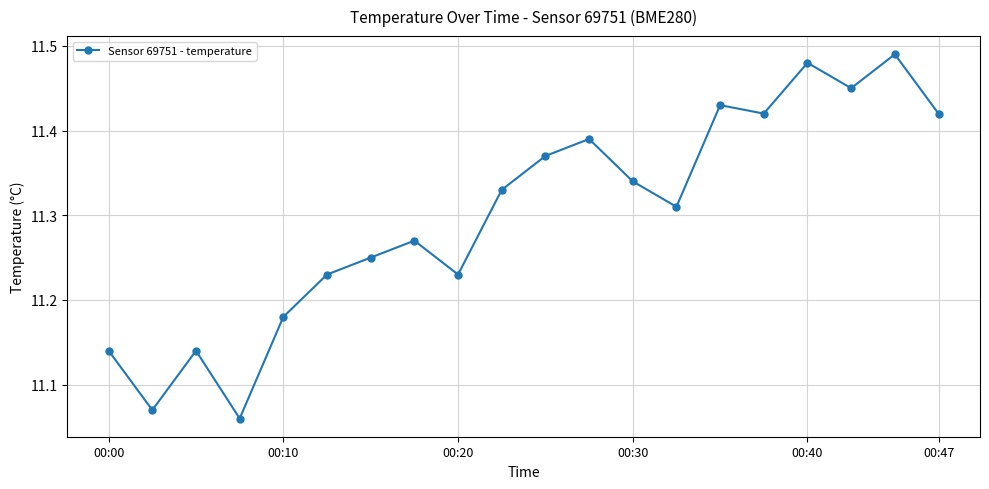

Count the values in the range 11 to 12.

20